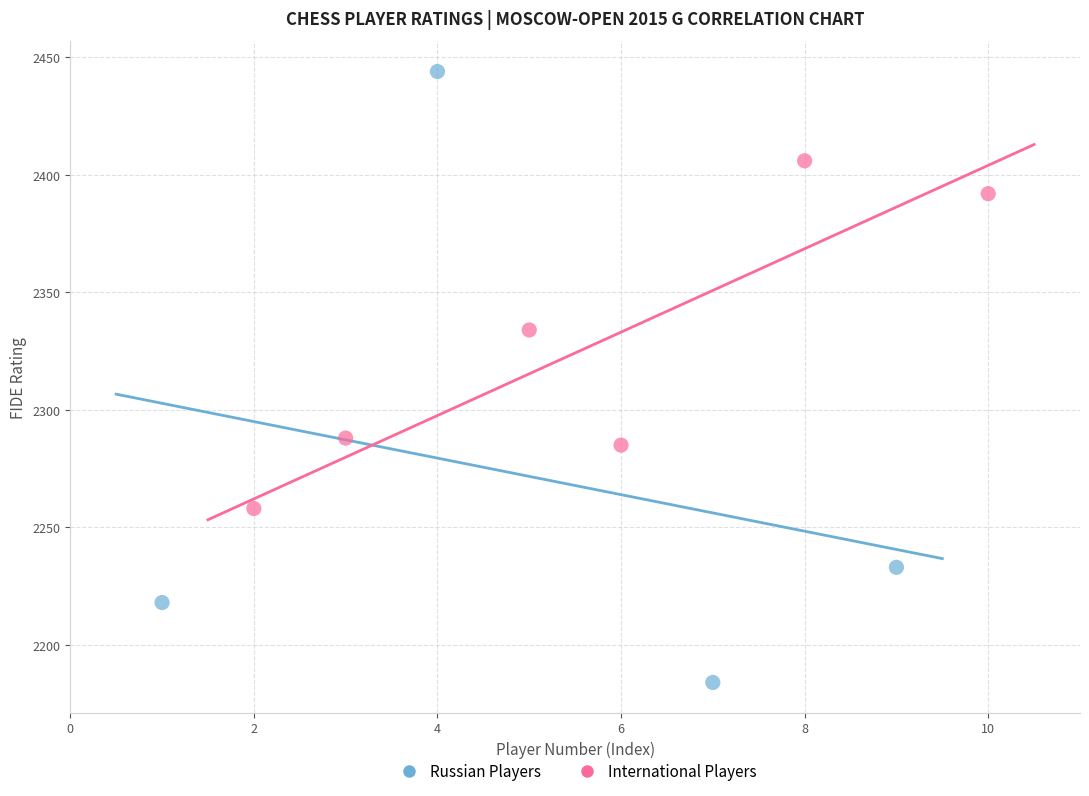

Which series contains the lowest Y value?

Russian Players